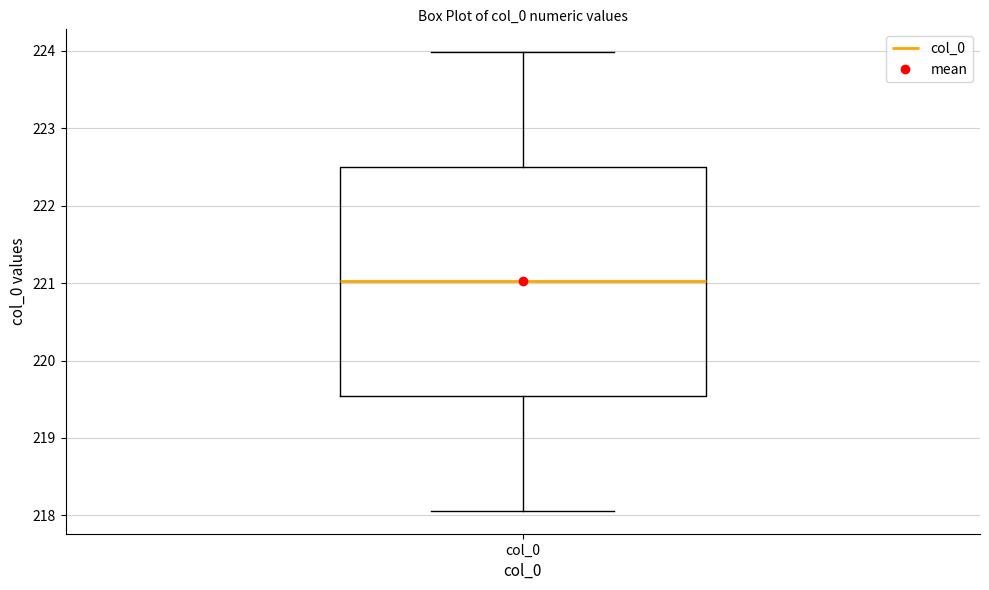

Where does the upper whisker of the box for col_0 end on the y-axis? The values are not printed on the chart, so give them approximately, as read against the axis.

224.0